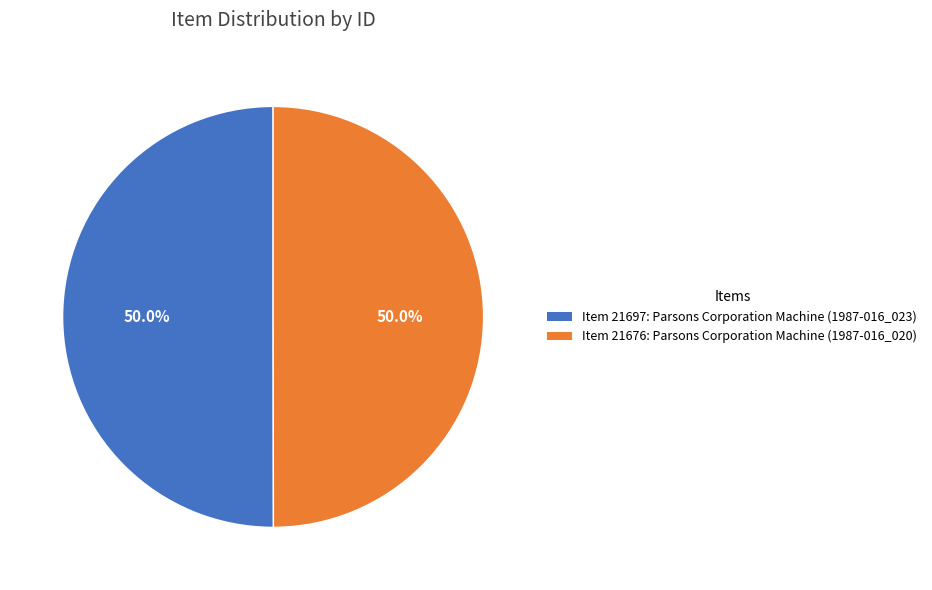

What percentage is the Item 21697: Parsons Corporation Machine (1987-016_023) slice, to the nearest percent?

50%